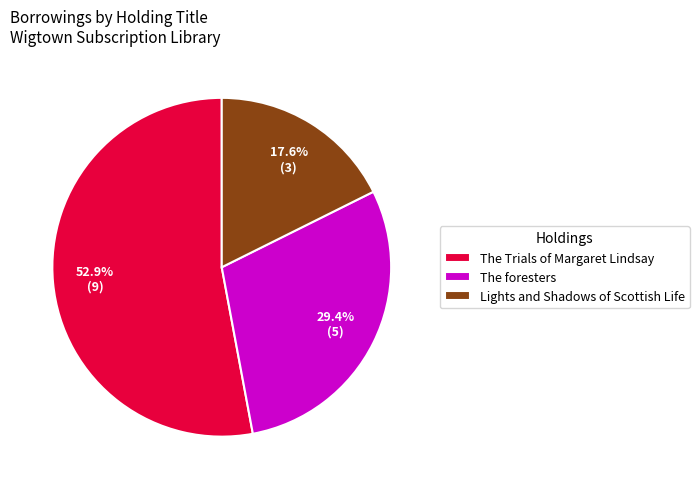

Which slice represents more than half of the pie?

The Trials of Margaret Lindsay